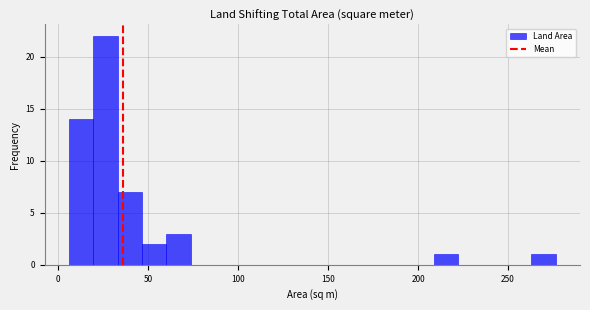

Around what value on the x-axis is the tallest bar? Give the approximate position of its centre, as read against the axis.

25